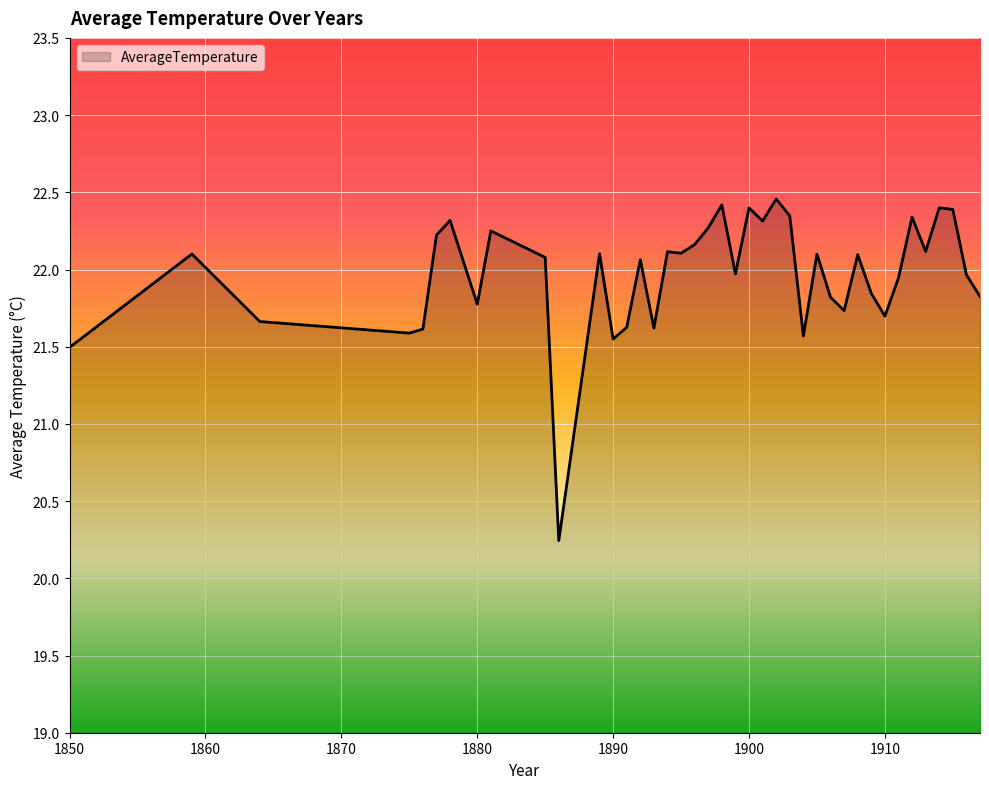

What is the average value?

22.0